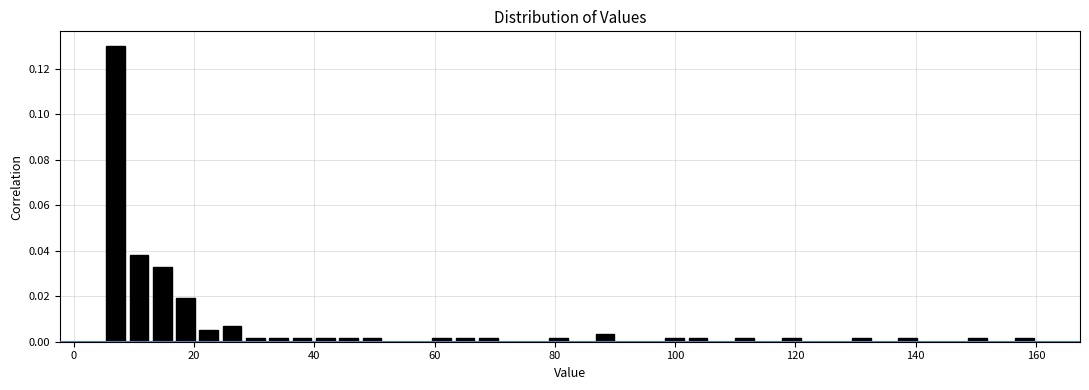

Read against the x-axis, roughly where is the centre of the tallest bar?

6